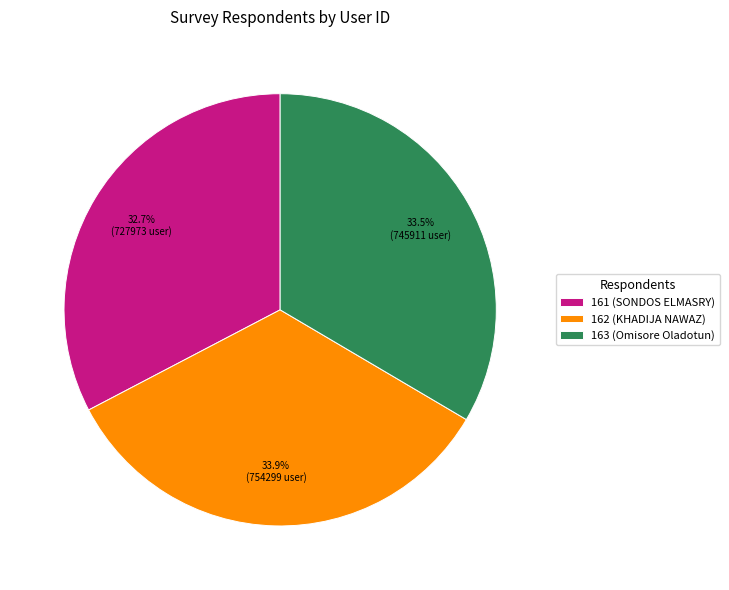

What is the ratio of the value at 163 (Omisore Oladotun) to the value at 162 (KHADIJA NAWAZ)?

1.0